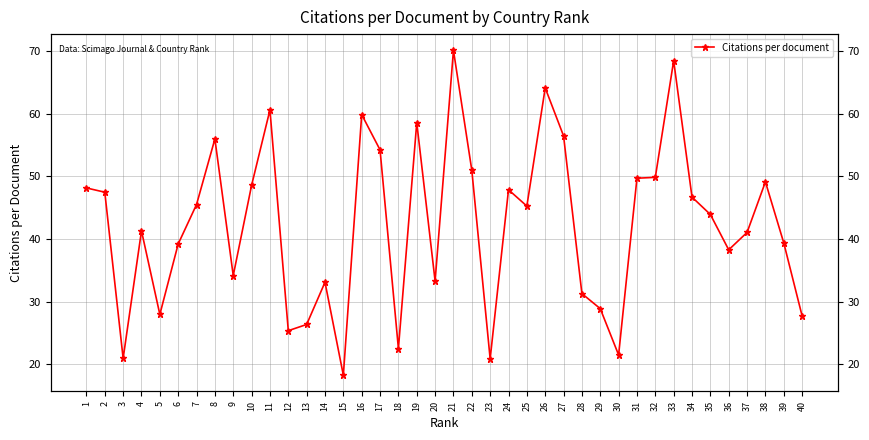

Is it true that the value at 30 is 34.5?

False